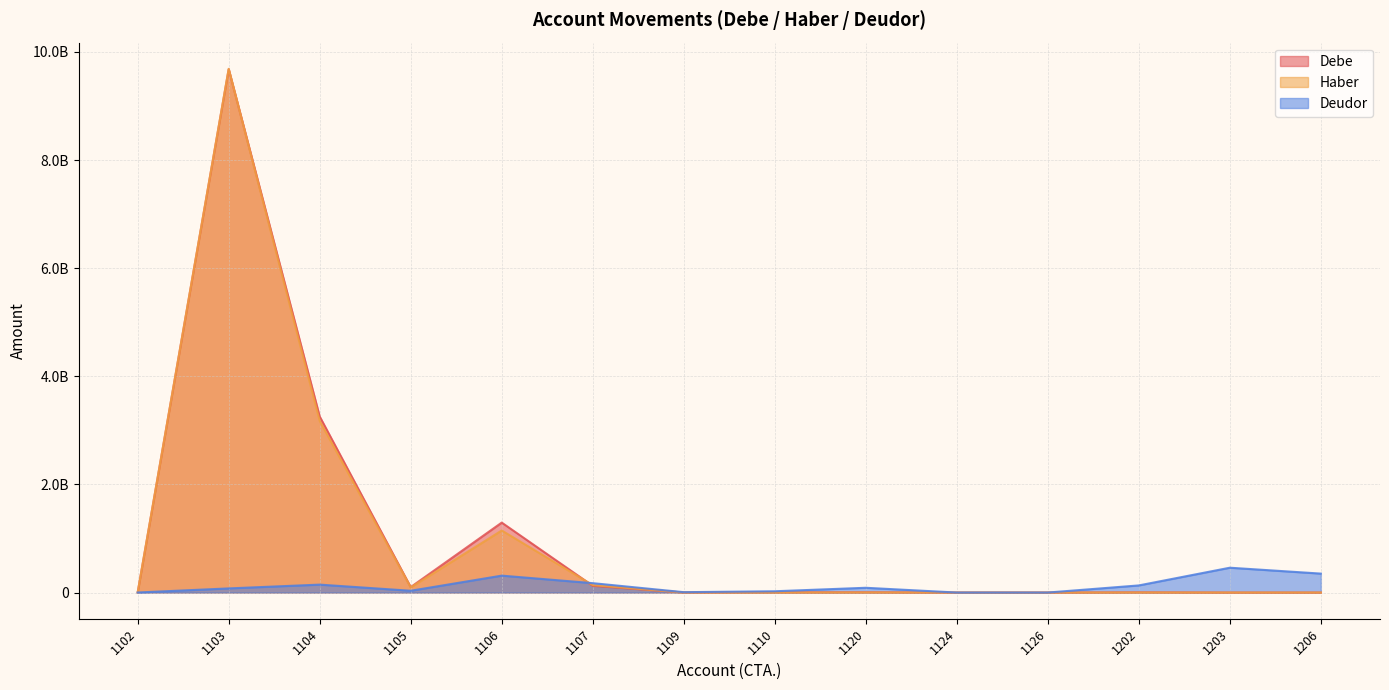

True or false: Deudor and Haber cross at least once.

True